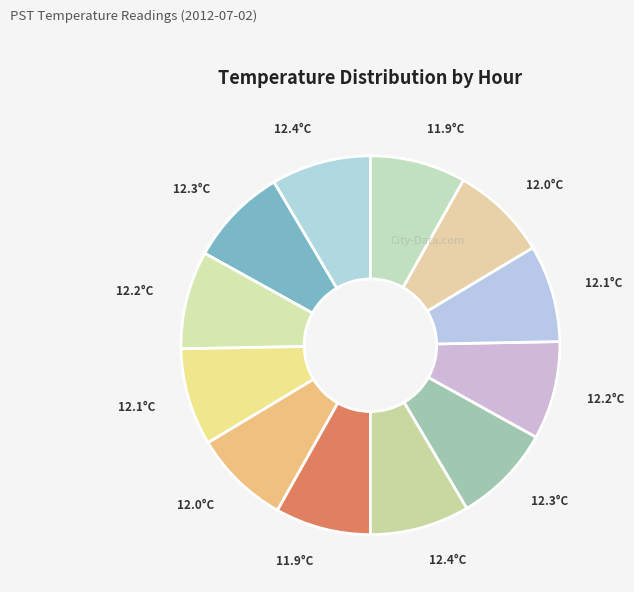

Does any single category account for the majority?

No